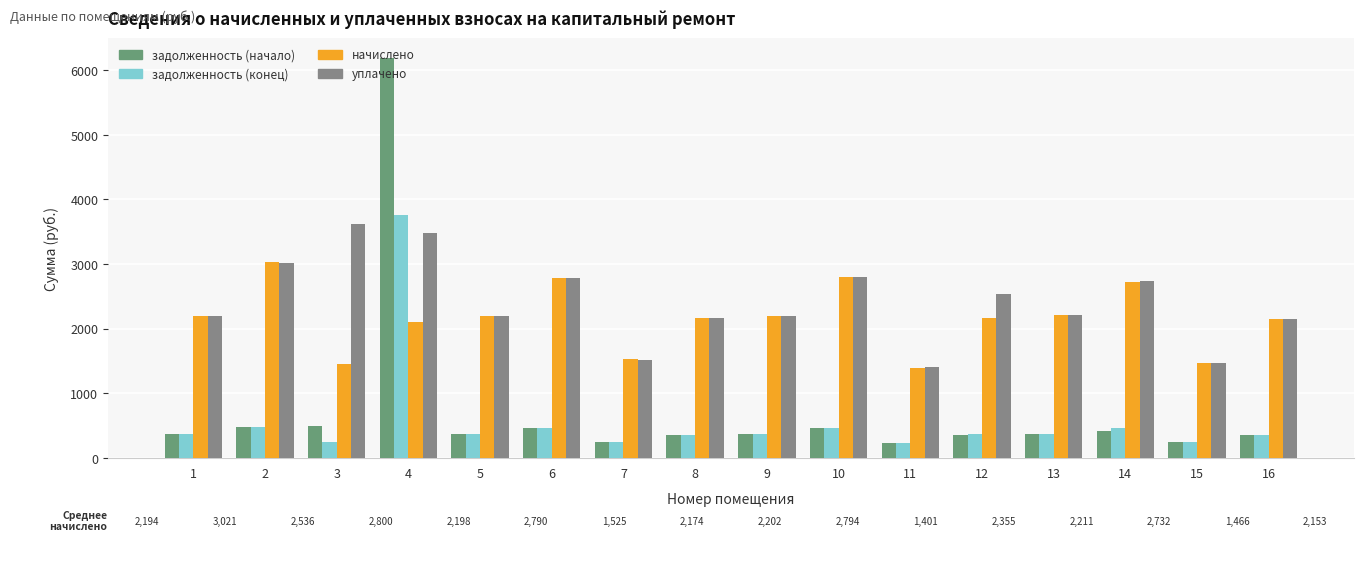

Read the уплачено value at 15.

1465.6